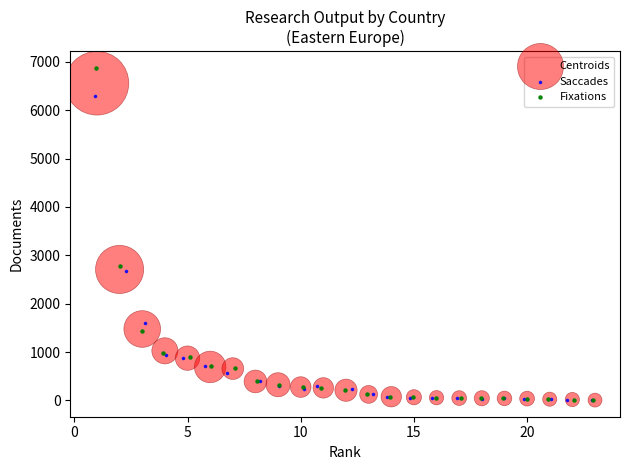

What are all the series names shown in the legend?

Centroids, Saccades, Fixations